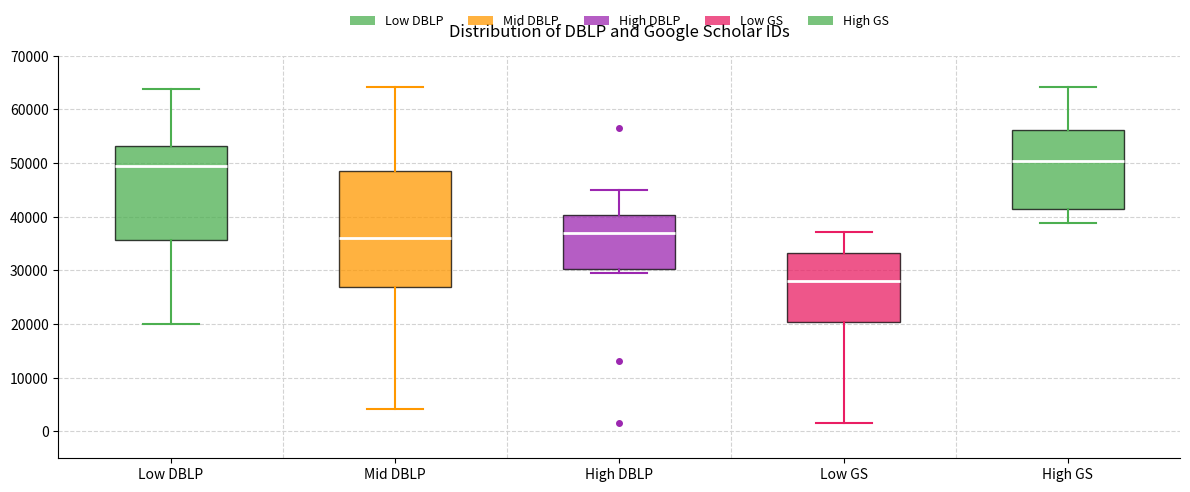

Where is the upper edge of the box for Low DBLP on the y-axis? The values are not printed on the chart, so give them approximately, as read against the axis.

53000